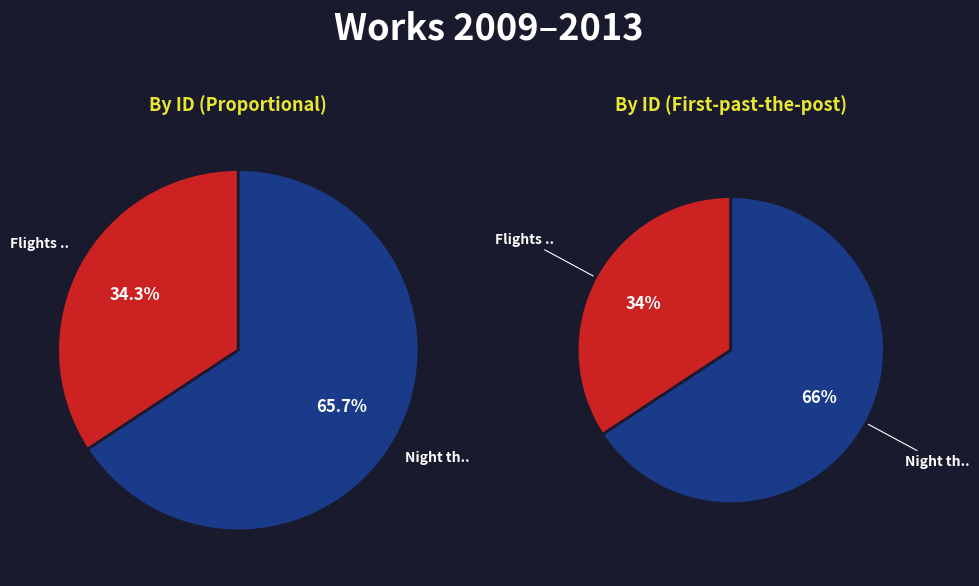

Which slice is the smallest?

Flights of Fancy